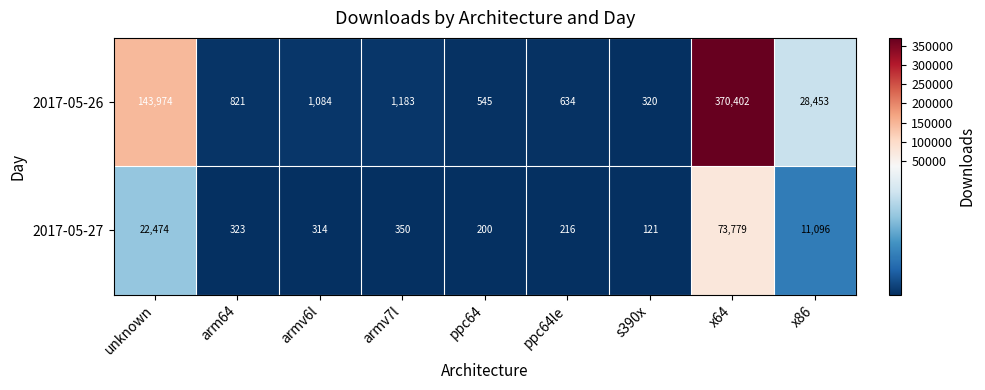

The value of 2017-05-27 at ppc64 is 200. True or false?

True